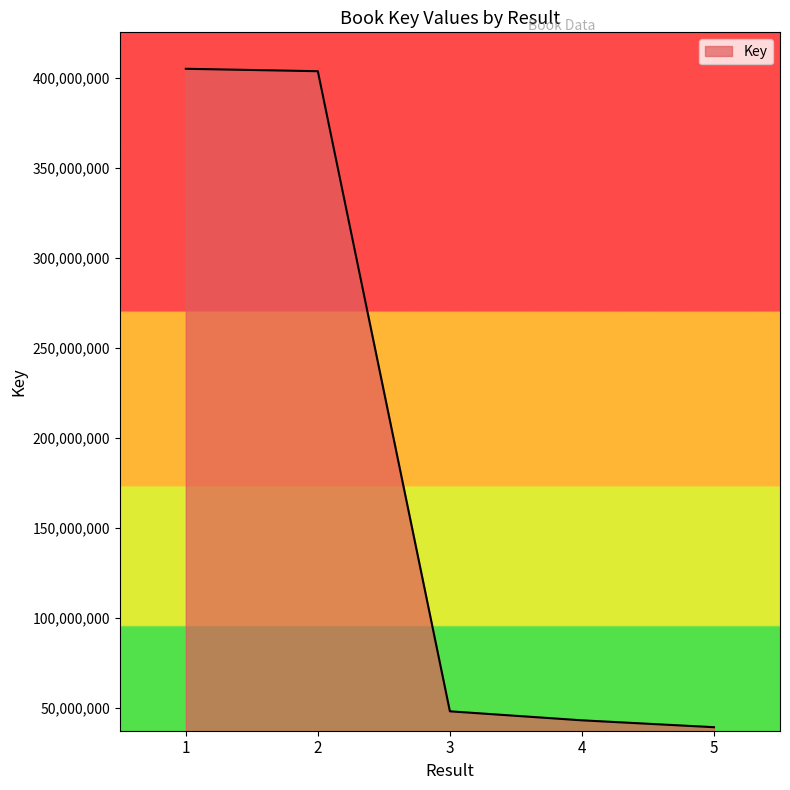

What is the difference between the values at 4 and 1?

361947283